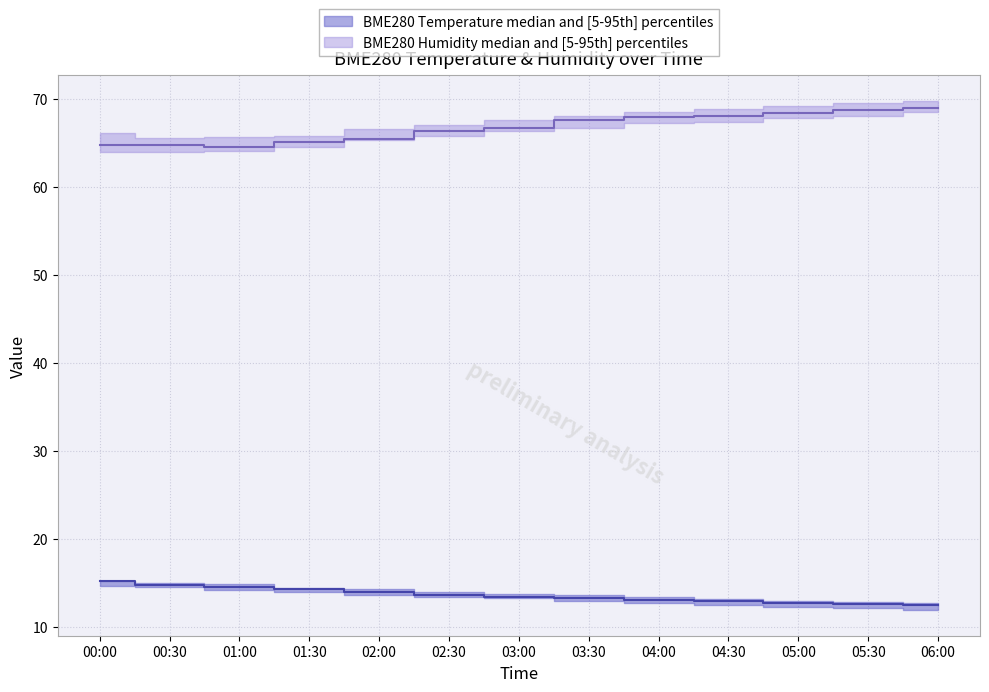

At 00:30, list the series in order from largest to smallest.

BME280_humidity_p95, BME280_humidity, BME280_humidity_p5, BME280_temperature_p95, BME280_temperature, BME280_temperature_p5